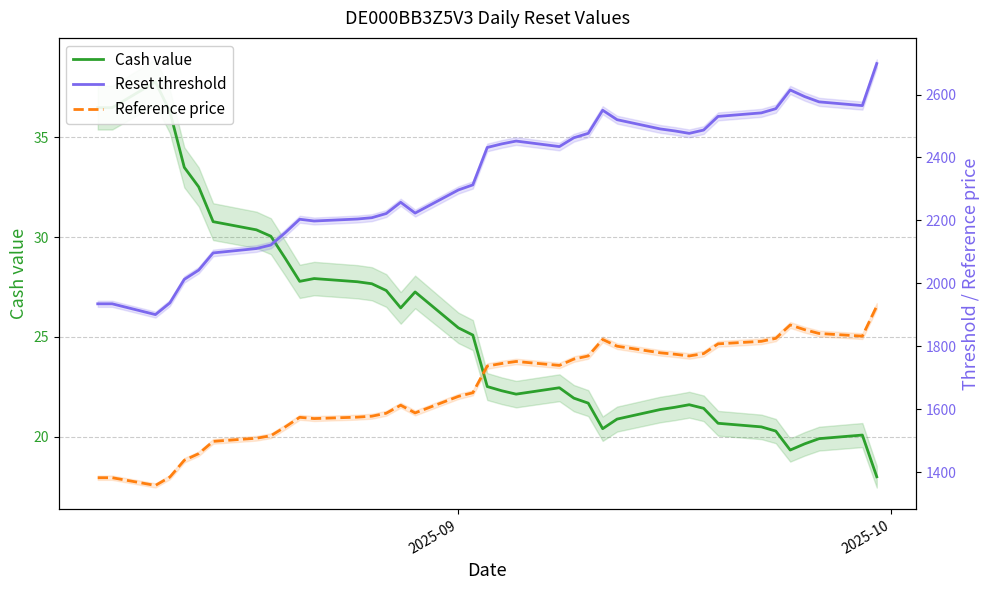

List the series in order of their overall mean, highest first.

Reset threshold, Reference price, Cash value